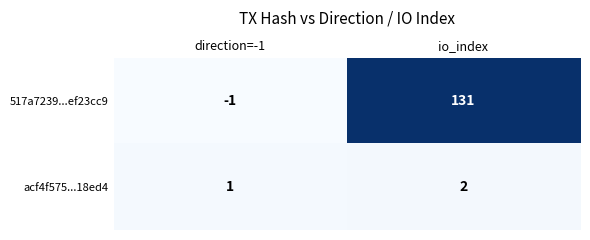

Rank the series at io_index from lowest to highest value.

acf4f575...18ed4, 517a7239...ef23cc9